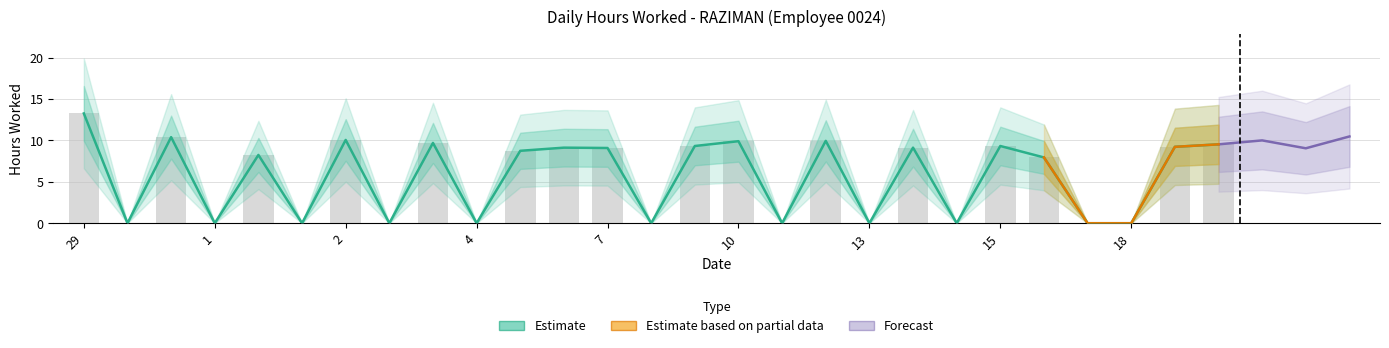

How many bars are there in total?

27